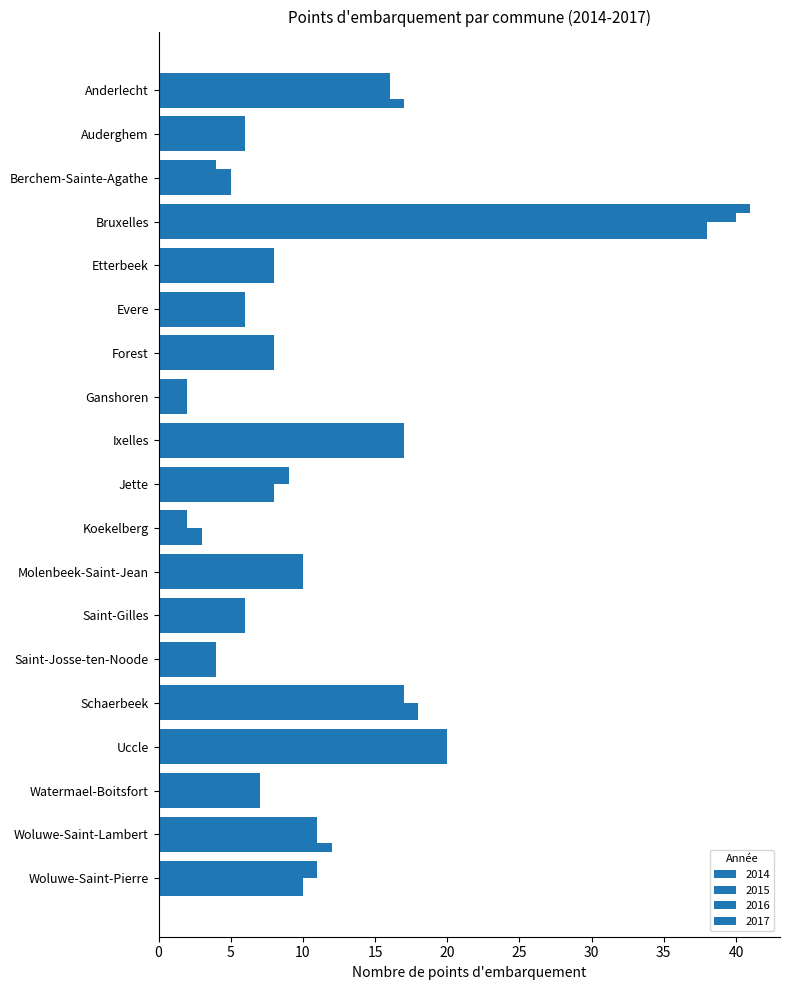

How many series are shown in this chart?

4